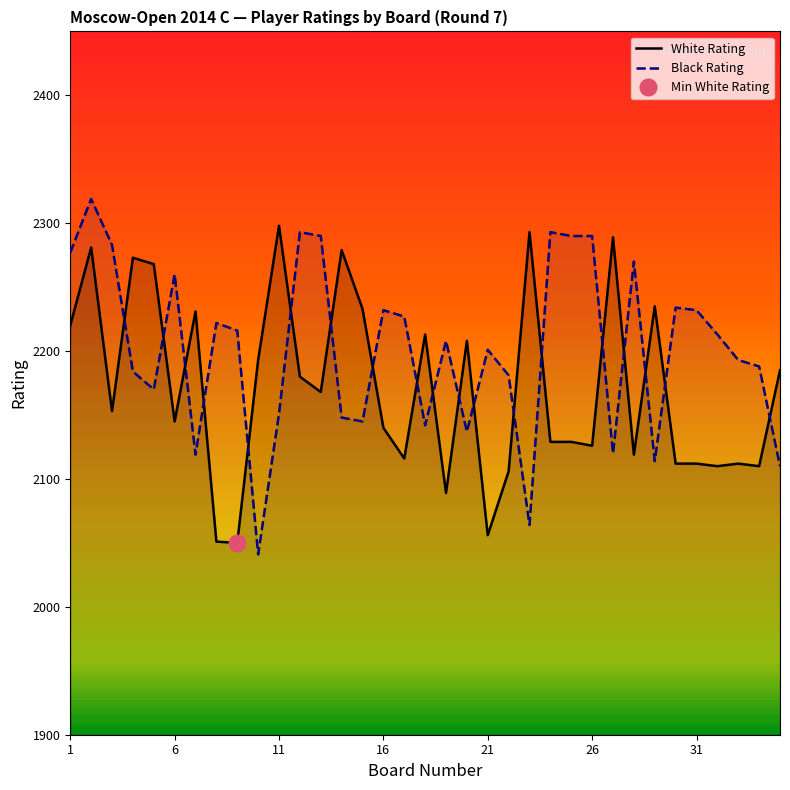

Reading right to left, extract all data points from this chart.

White Rating: 2185	2110	2112	2110	2112	2112	2235	2119	2289	2126	2129	2129	2293	2106	2056	2208	2089	2213	2116	2140	2233	2279	2168	2180	2298	2193	2050	2051	2231	2145	2268	2273	2153	2281	2220
Black Rating: 2110	2188	2193	2213	2232	2234	2114	2270	2120	2290	2290	2293	2064	2181	2201	2137	2208	2142	2227	2232	2145	2148	2290	2293	2151	2041	2216	2222	2119	2260	2170	2184	2283	2319	2277